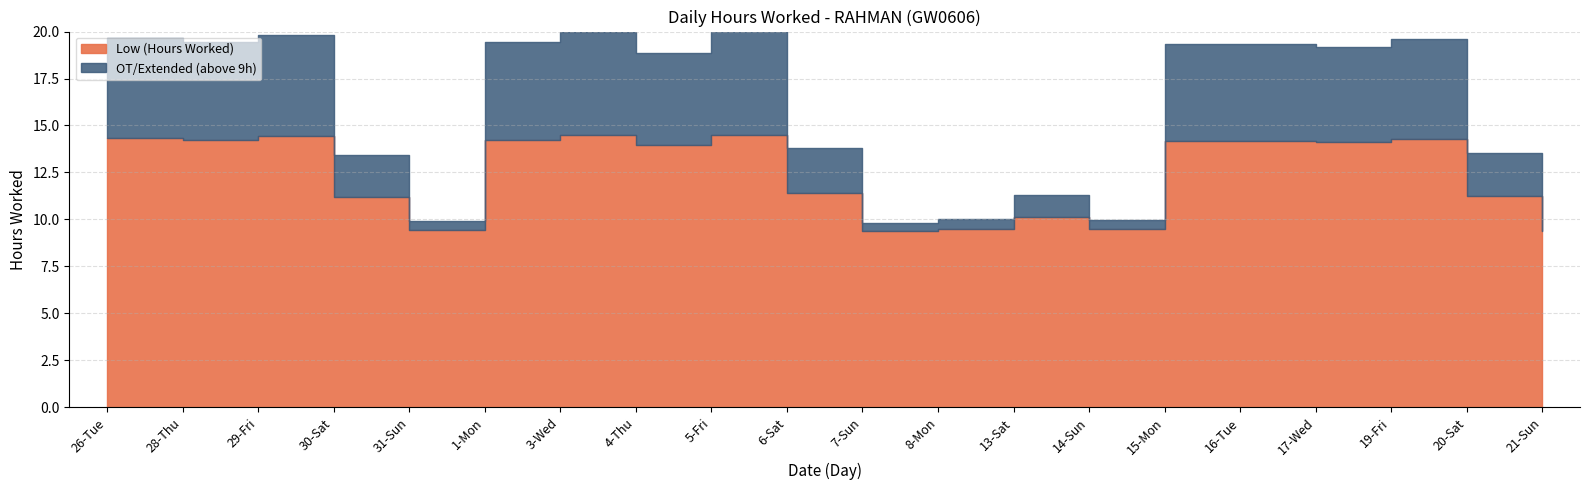

Reading left to right, list all the values displayed in this chart.

26-Tue=14.3	28-Thu=14.2	29-Fri=14.4	30-Sat=11.2	31-Sun=9.5	1-Mon=14.2	3-Wed=14.5	4-Thu=13.9	5-Fri=14.5	6-Sat=11.4	7-Sun=9.4	8-Mon=9.5	13-Sat=10.2	14-Sun=9.5	15-Mon=14.2	16-Tue=14.2	17-Wed=14.1	19-Fri=14.3	20-Sat=11.3	21-Sun=9.4